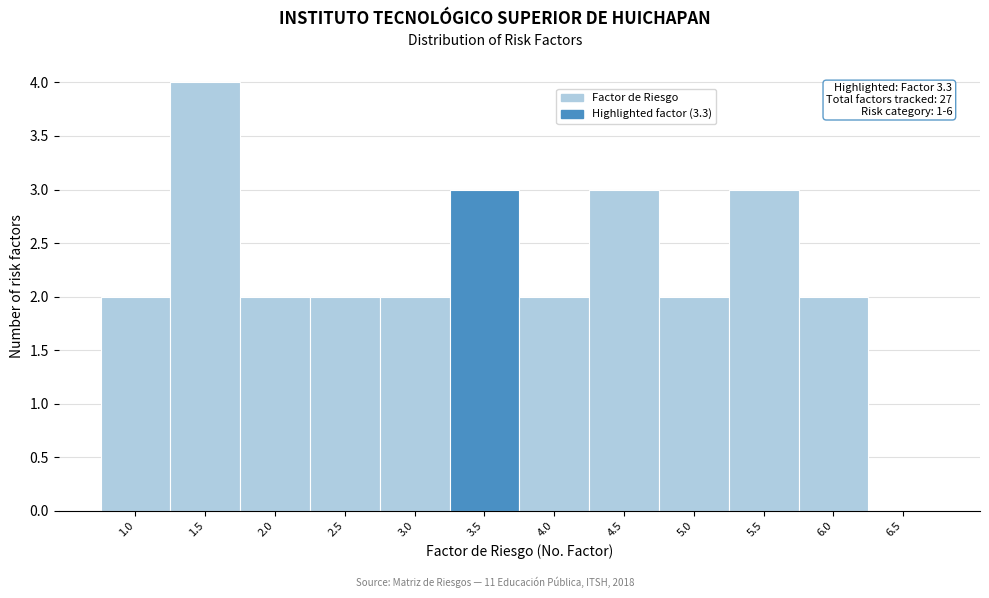

Over which range of the x-axis is the bar tallest?

1.25 to 1.75